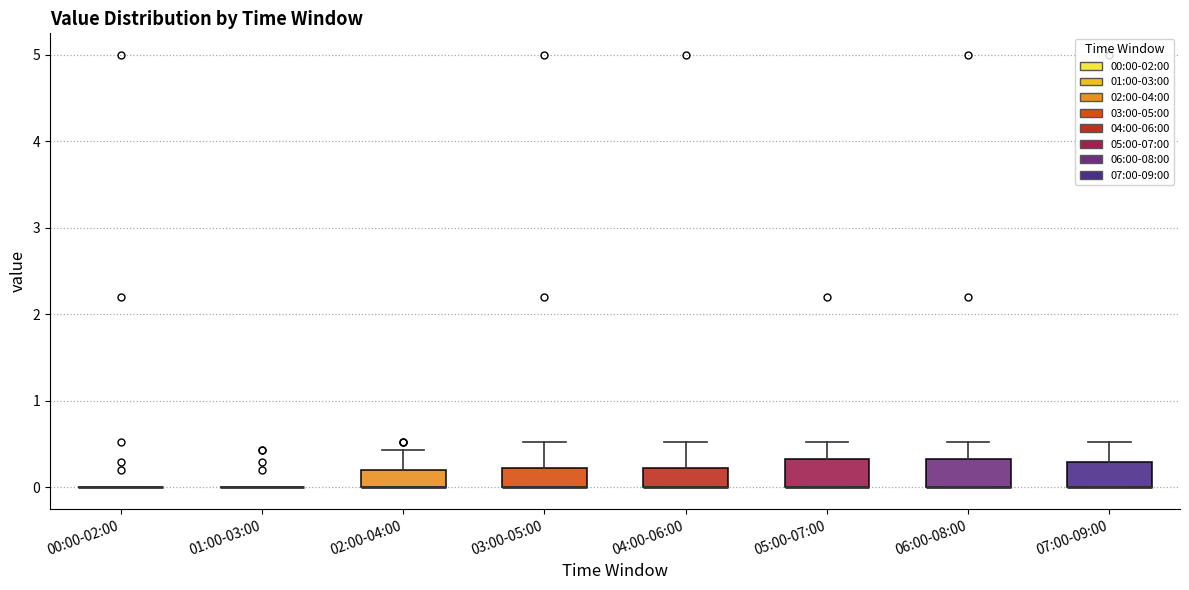

Reading left to right, read every box against the y-axis: the position of its median line, the range the box covers, and the ends of its whiskers. The values are not printed on the chart, so give them approximately, as read against the axis.

00:00-02:00: box collapsed to a line at 0.0, whiskers 0.0 to 0.0
01:00-03:00: box collapsed to a line at 0.0, whiskers 0.0 to 0.0
02:00-04:00: median 0.0 (drawn on the box's lower edge), box 0.0 to 0.2, whiskers 0.0 to 0.4
03:00-05:00: median 0.0 (drawn on the box's lower edge), box 0.0 to 0.2, whiskers 0.0 to 0.5
04:00-06:00: median 0.0 (drawn on the box's lower edge), box 0.0 to 0.2, whiskers 0.0 to 0.5
05:00-07:00: median 0.0 (drawn on the box's lower edge), box 0.0 to 0.3, whiskers 0.0 to 0.5
06:00-08:00: median 0.0 (drawn on the box's lower edge), box 0.0 to 0.3, whiskers 0.0 to 0.5
07:00-09:00: median 0.0 (drawn on the box's lower edge), box 0.0 to 0.3, whiskers 0.0 to 0.5